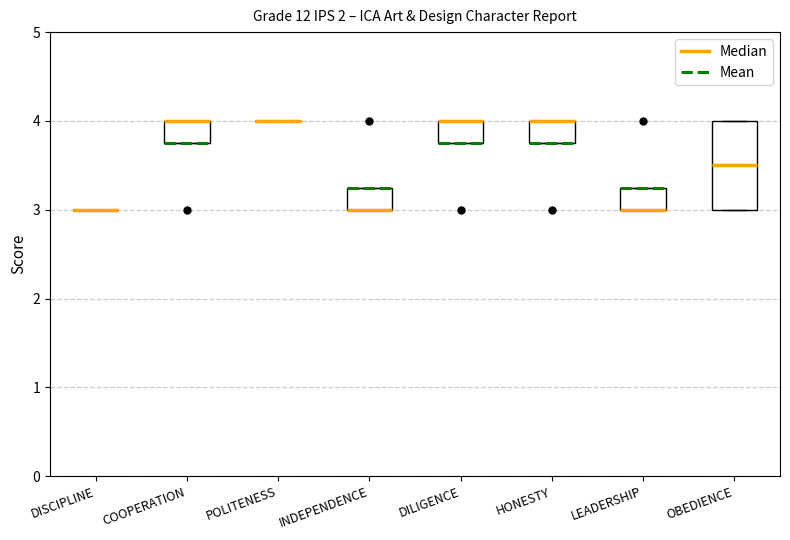

Reading left to right, transcribe this box plot: for each box, give where its median line is, the range the box spans, and where its two whiskers end, as read against the y-axis. The values are not printed on the chart, so give them approximately, as read against the axis.

DISCIPLINE: box collapsed to a line at 3.0, whiskers 3.0 to 3.0
COOPERATION: median 4.0 (drawn on the box's upper edge), box 3.8 to 4.0, whiskers 3.8 to 4.0
POLITENESS: box collapsed to a line at 4.0, whiskers 4.0 to 4.0
INDEPENDENCE: median 3.0 (drawn on the box's lower edge), box 3.0 to 3.3, whiskers 3.0 to 3.3
DILIGENCE: median 4.0 (drawn on the box's upper edge), box 3.8 to 4.0, whiskers 3.8 to 4.0
HONESTY: median 4.0 (drawn on the box's upper edge), box 3.8 to 4.0, whiskers 3.8 to 4.0
LEADERSHIP: median 3.0 (drawn on the box's lower edge), box 3.0 to 3.3, whiskers 3.0 to 3.3
OBEDIENCE: median 3.5, box 3.0 to 4.0, whiskers 3.0 to 4.0